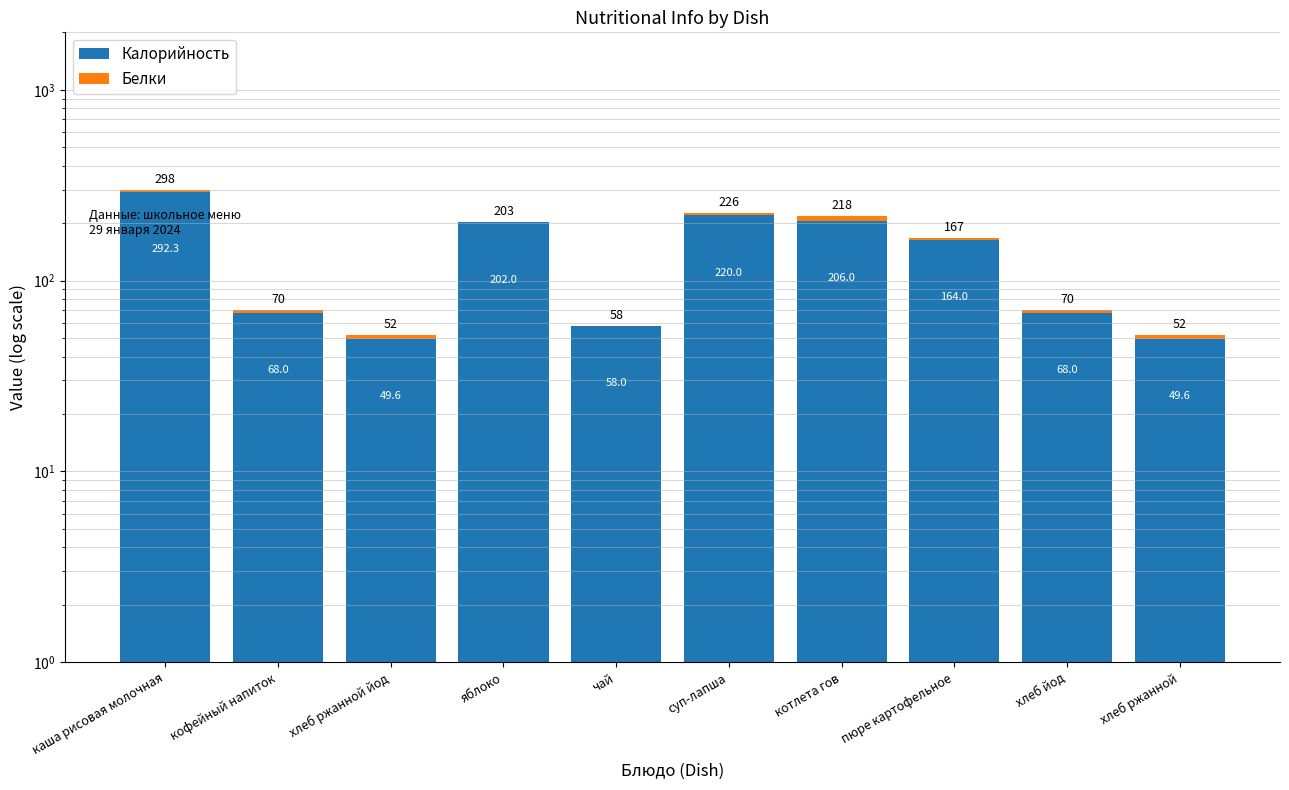

What is the total value across all series at пюре картофельное?

167.0